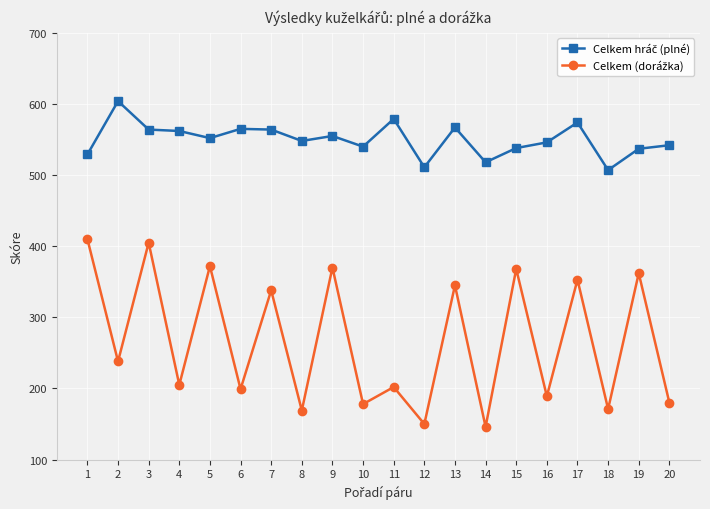

What is the greatest value displayed?

604